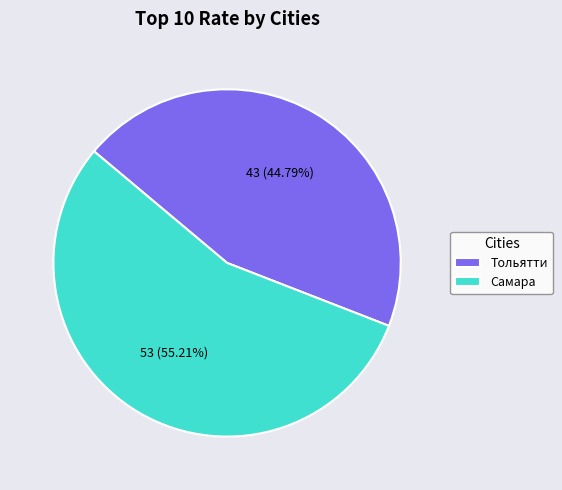

Is the sum of Самара and Тольятти greater than half?

Yes